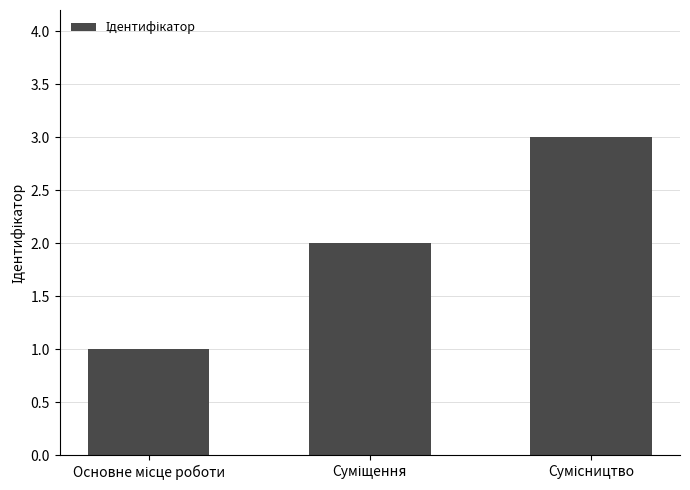

What is the maximum value shown in the chart?

3